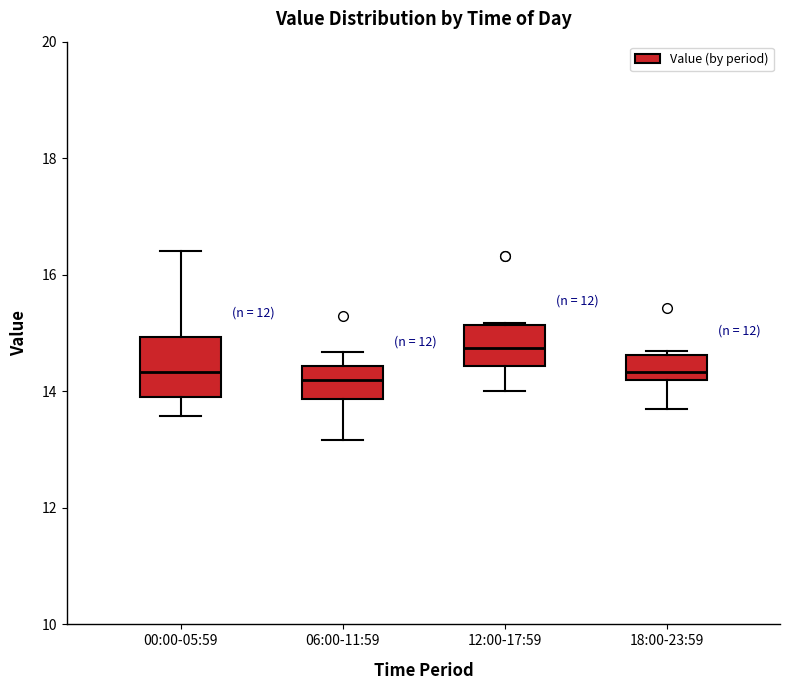

Reading left to right, read every box against the y-axis: the position of its median line, the range the box covers, and the ends of its whiskers. The values are not printed on the chart, so give them approximately, as read against the axis.

00:00-05:59: median 14.4, box 14.0 to 15.0, whiskers 13.6 to 16.4
06:00-11:59: median 14.2, box 13.8 to 14.4, whiskers 13.2 to 14.6
12:00-17:59: median 14.8, box 14.4 to 15.2, whiskers 14.0 to 15.2
18:00-23:59: median 14.4, box 14.2 to 14.6, whiskers 13.8 to 14.8